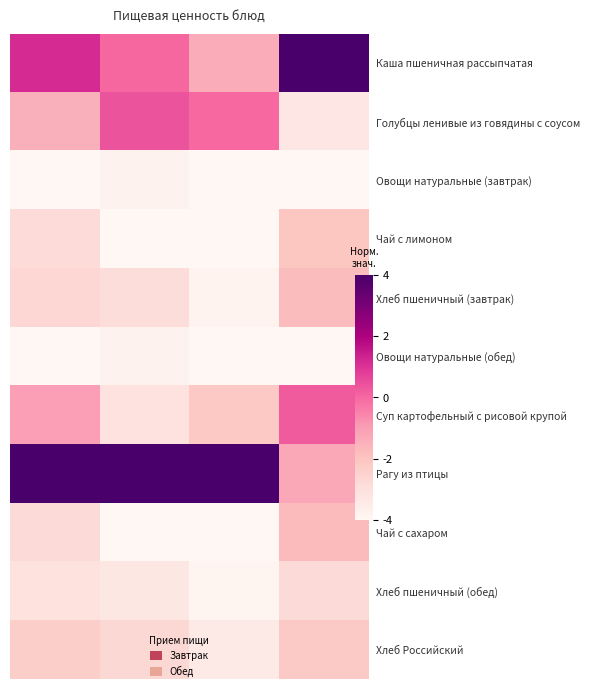

Reading left to right, extract all data points from this chart.

Каша пшеничная рассыпчатая: 1.2	0.0	-1.4	4.0
Голубцы ленивые из говядины с соусом: -1.4	0.4	-0.0	-3.3
Овощи натуральные (завтрак): -4.0	-3.8	-4.0	-4.0
Чай с лимоном: -2.8	-4.0	-4.0	-2.0
Хлеб пшеничный (завтрак): -2.7	-2.9	-3.8	-1.8
Овощи натуральные (обед): -4.0	-3.8	-4.0	-4.0
Суп картофельный с рисовой крупой: -1.0	-3.1	-2.2	0.2
Рагу из птицы: 4.0	4.0	4.0	-1.2
Чай с сахаром: -2.8	-4.0	-4.0	-1.7
Хлеб пшеничный (обед): -3.1	-3.3	-3.9	-2.8
Хлеб Российский: -2.3	-2.7	-3.4	-2.2